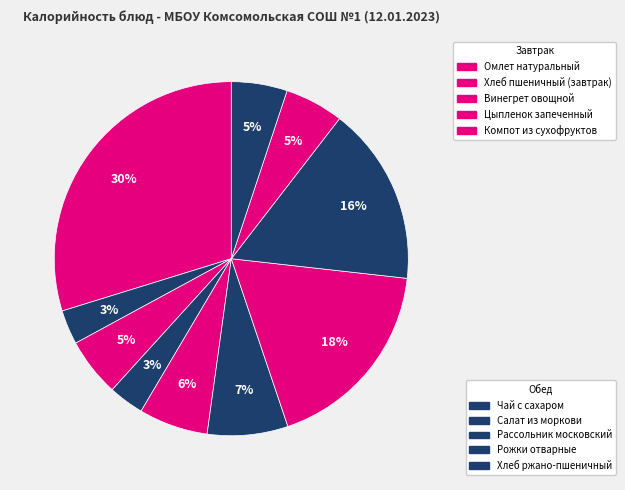

To the nearest percent, what is the difference between the largest and smallest slice percentages?

27%